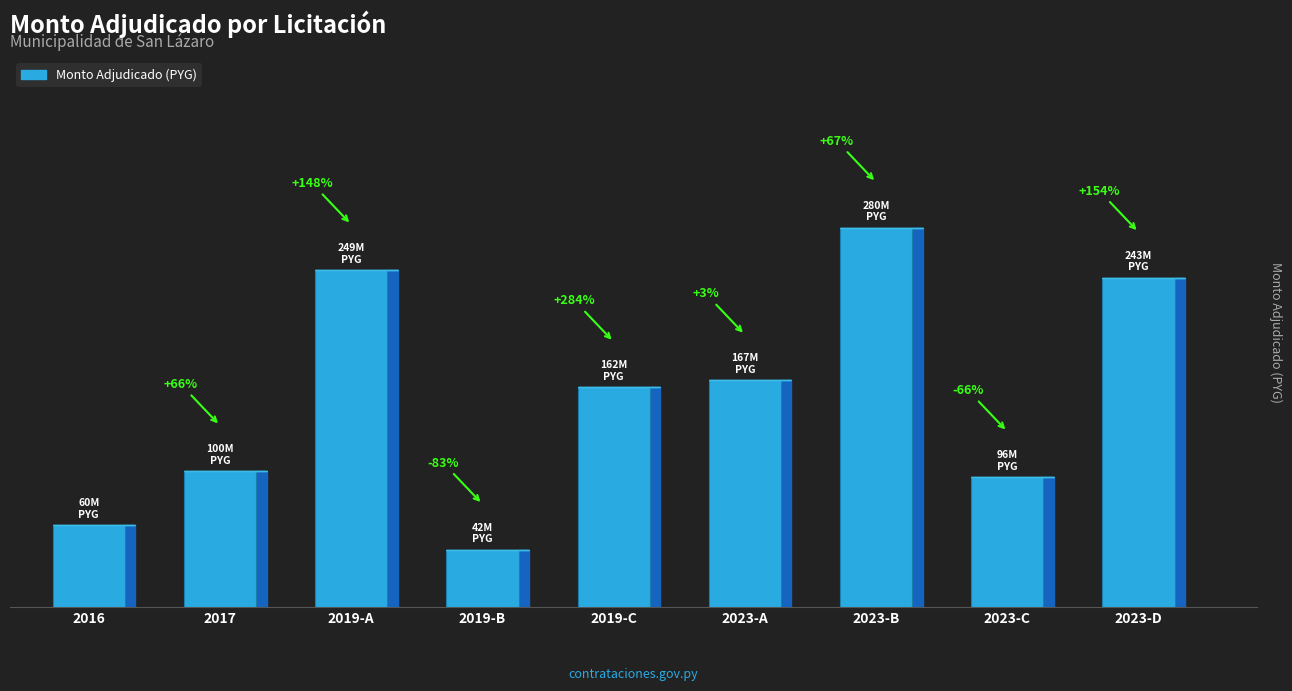

Are the bars grouped side by side (vs. stacked)?

No